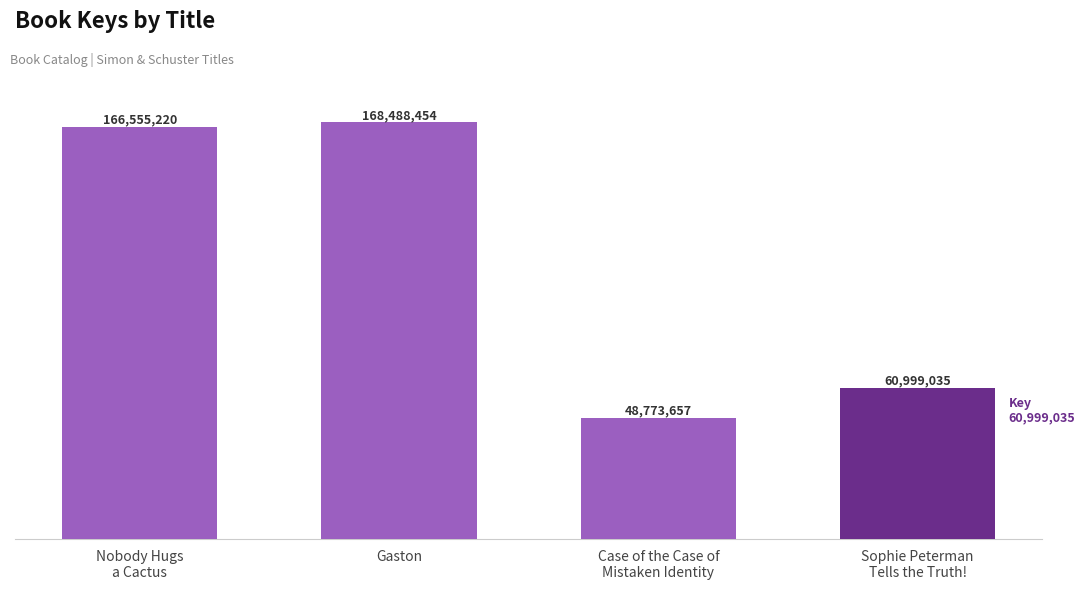

What is the label of the 3rd bar from the left?

Case of the Case of
Mistaken Identity